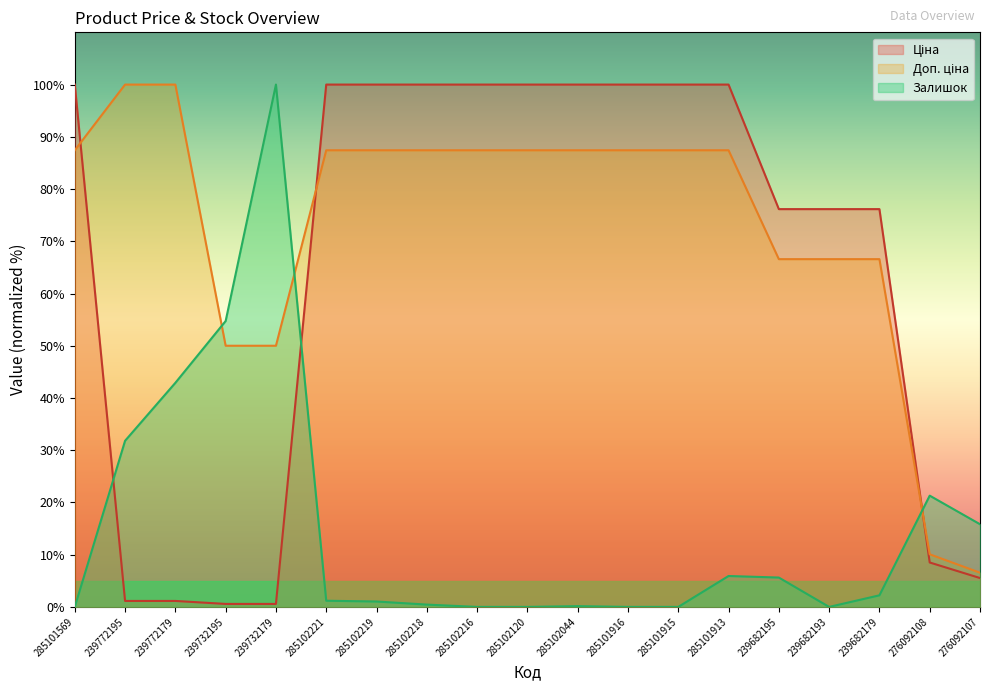

True or false: Ціна has a value of 140.9 at 285102219.

False